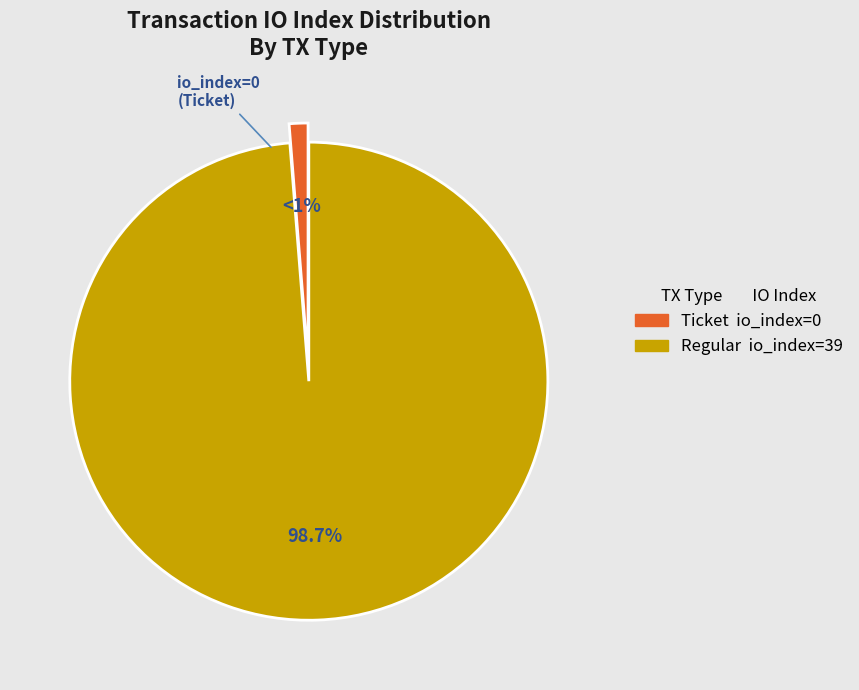

Is there any slice that represents more than half of the pie?

Yes